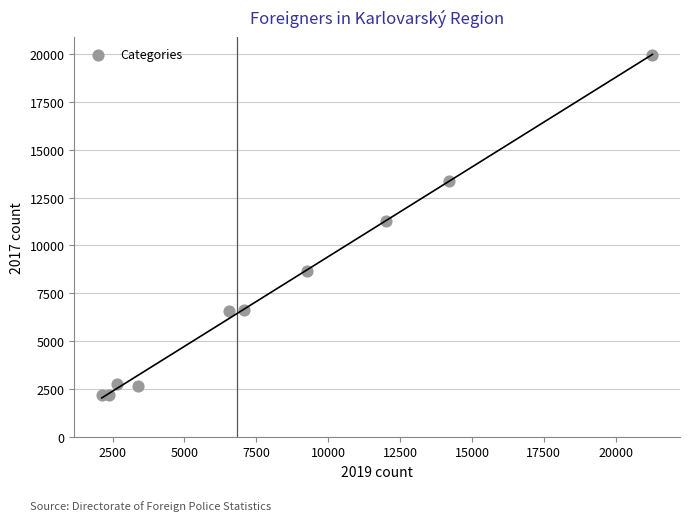

What is the range of X values (max minus min)?

19150